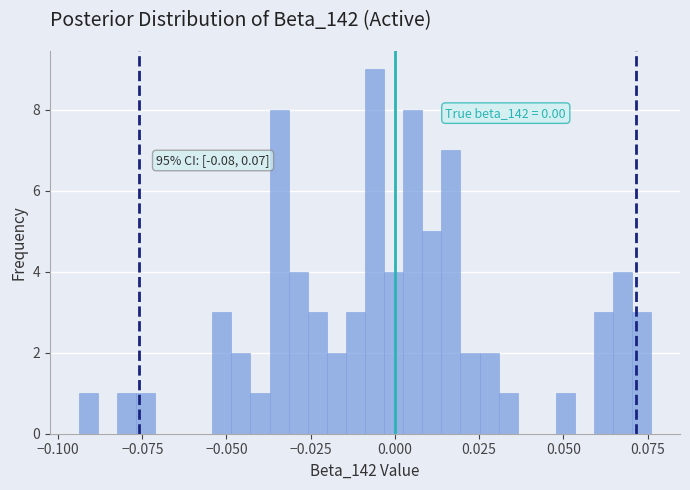

Read against the x-axis, roughly where is the centre of the tallest bar?

-0.005